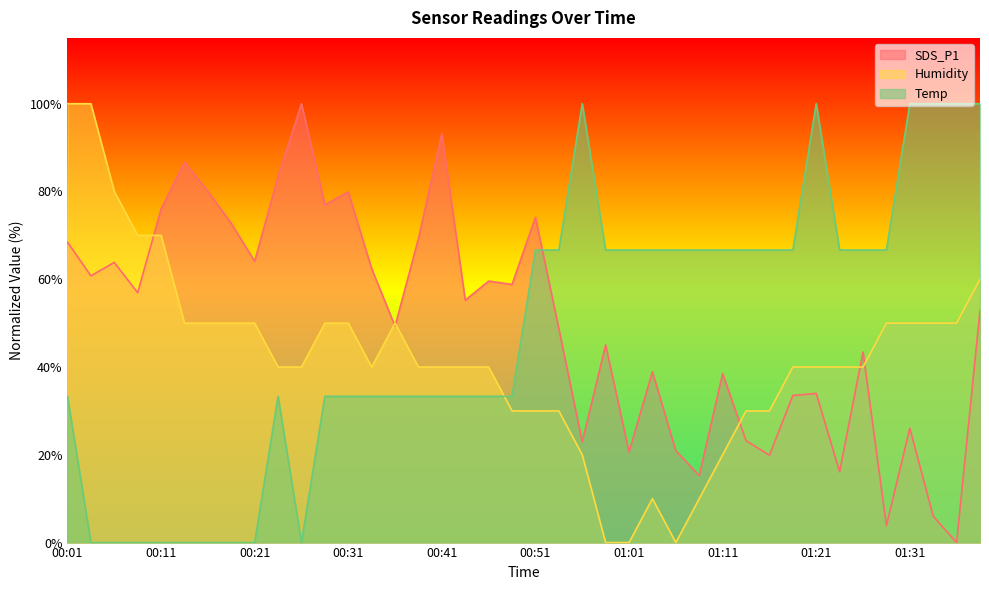

How many categories are shown in the chart?

40